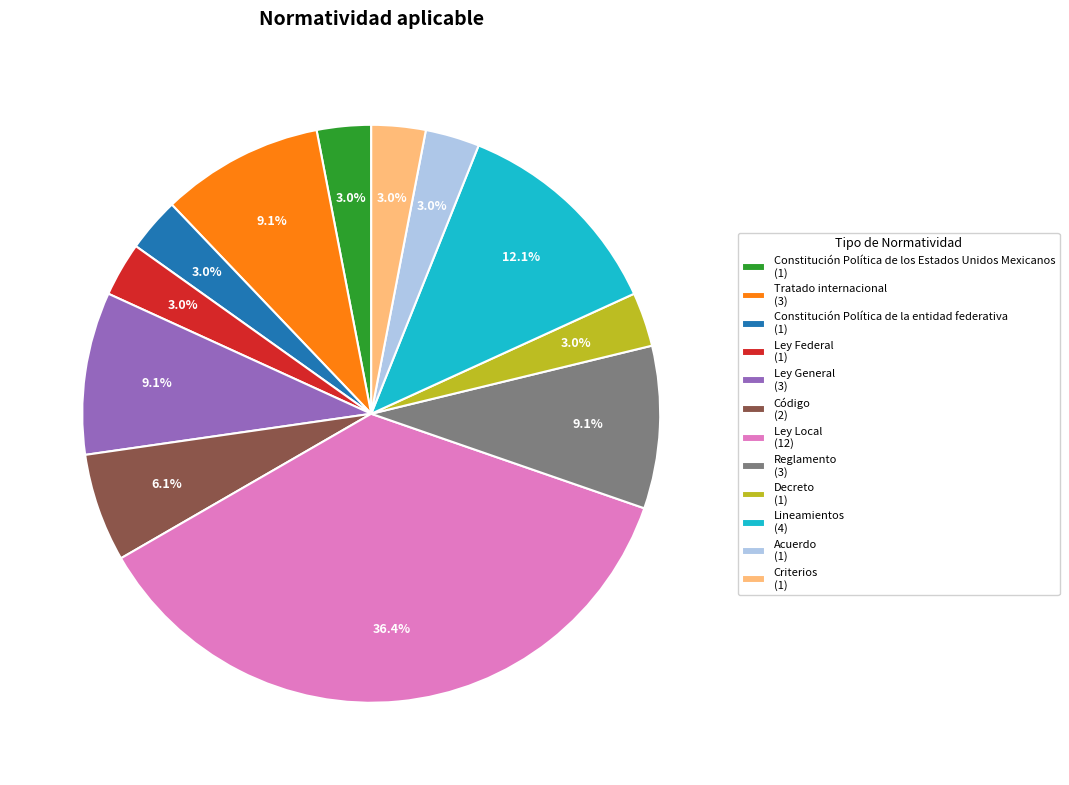

Which has a higher value, Código (2) or Tratado internacional (3)?

Tratado internacional (3)